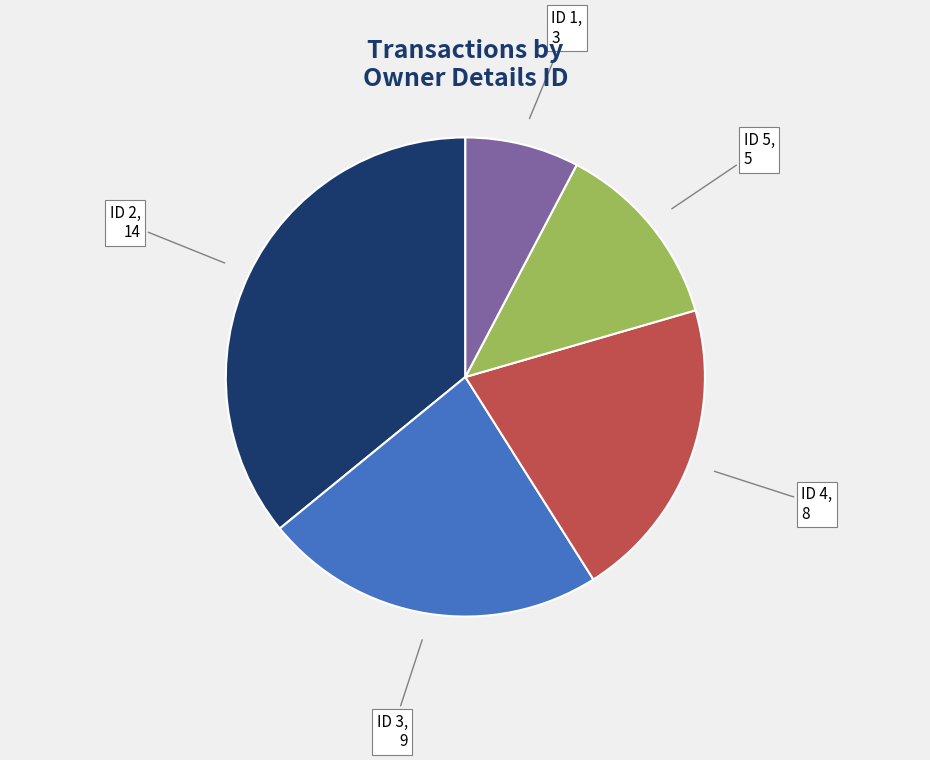

Count the number of slices in the pie.

5